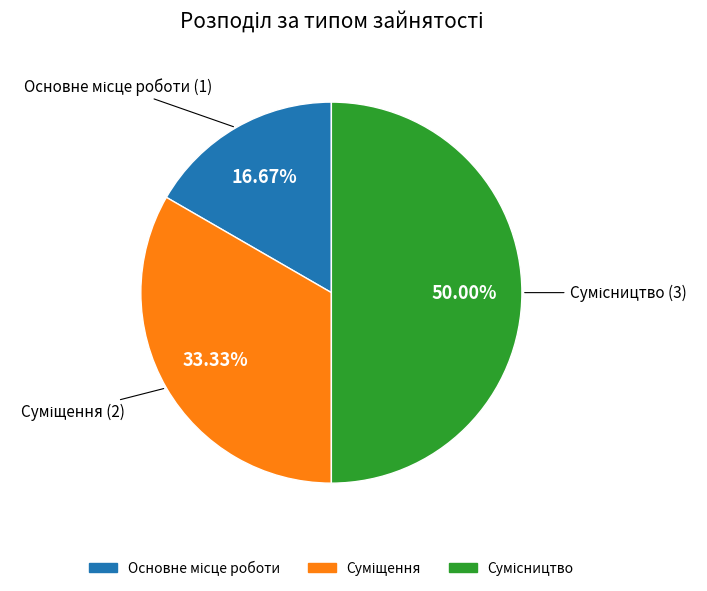

How many slices are in this pie chart?

3